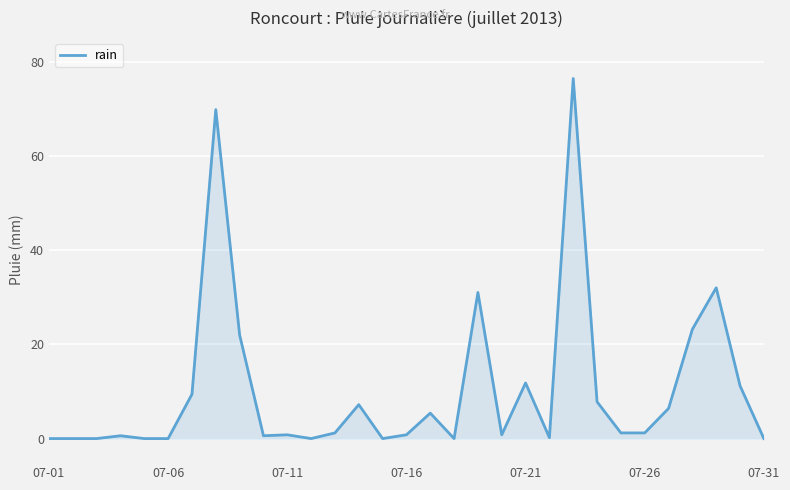

What is the greatest value displayed?

76.4